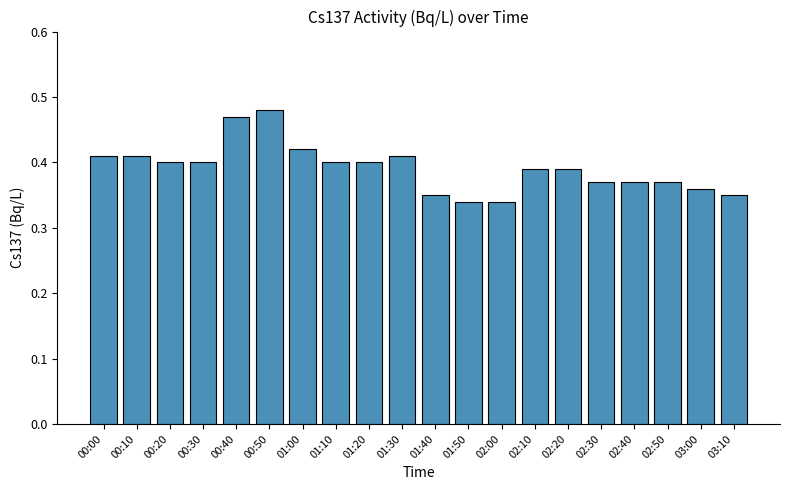

What position from the left is 00:40?

5